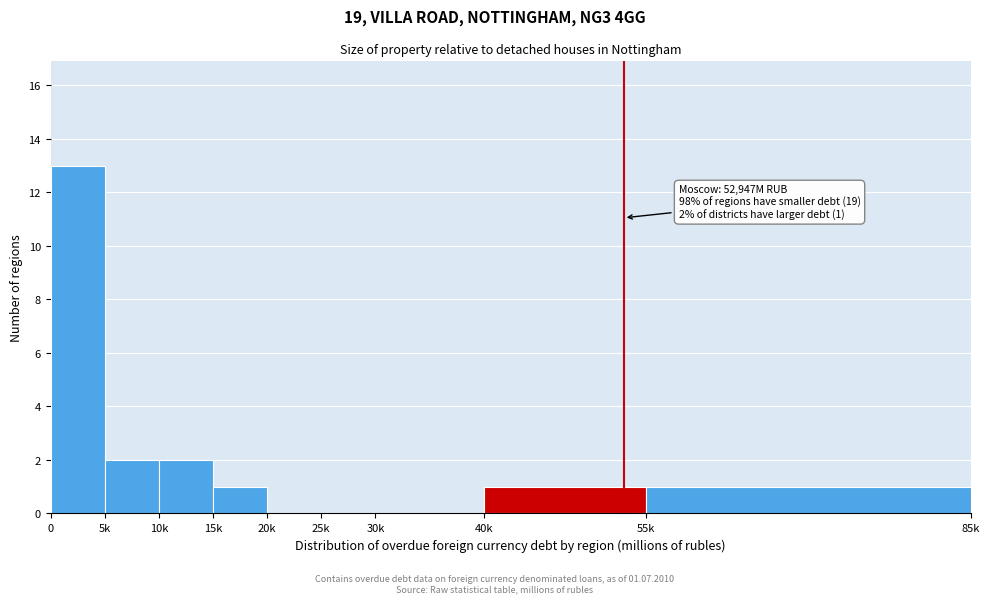

Reading right to left, transcribe all the data shown in this chart.

55k=1	40k=1	30k=0	25k=0	20k=0	15k=1	10k=2	5k=2	0=13